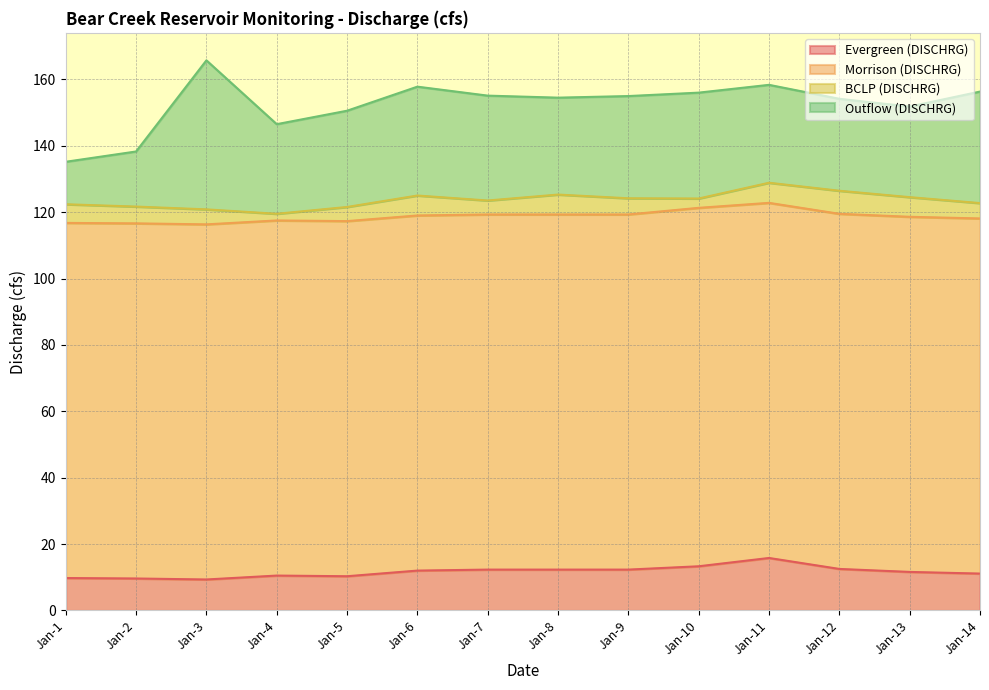

Is it true that Evergreen (DISCHRG) equals 3.8 at Jan-7?

False